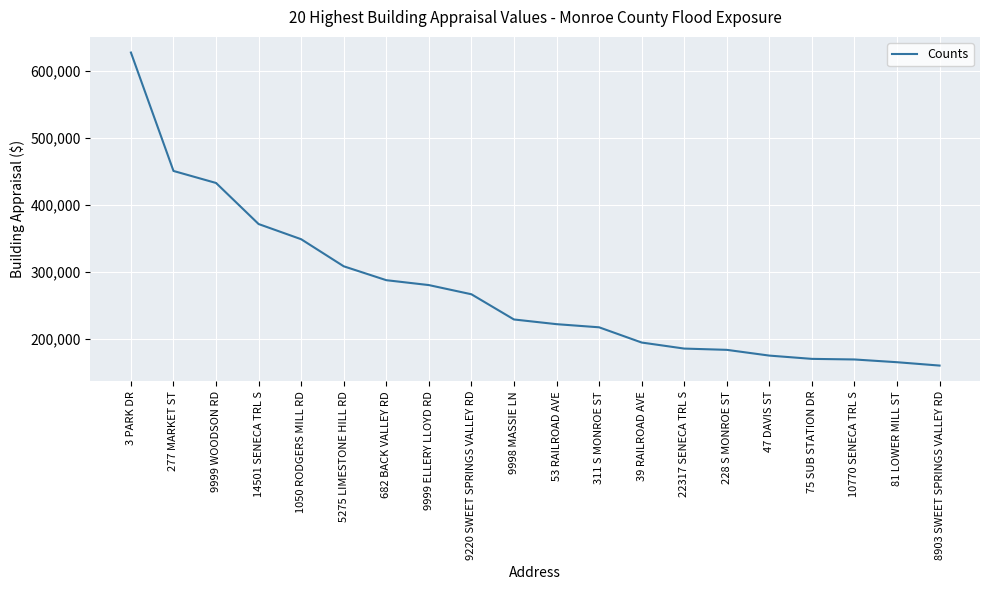

Where is the data nearest to the value 393838?

14501 SENECA TRL S